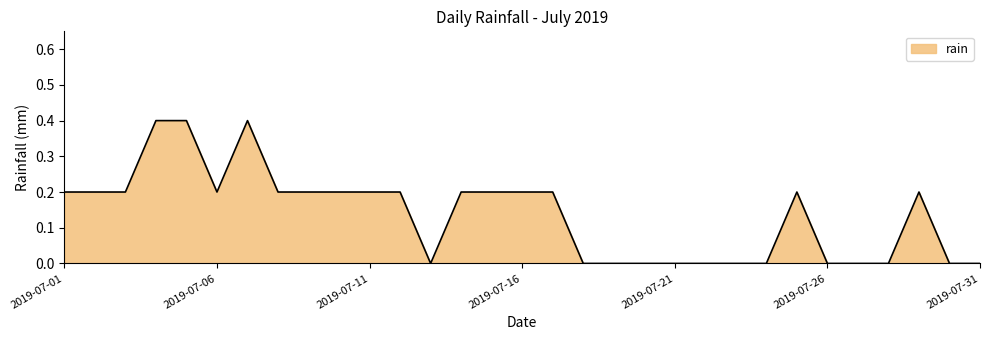

What is the difference between the maximum and minimum values?

0.4